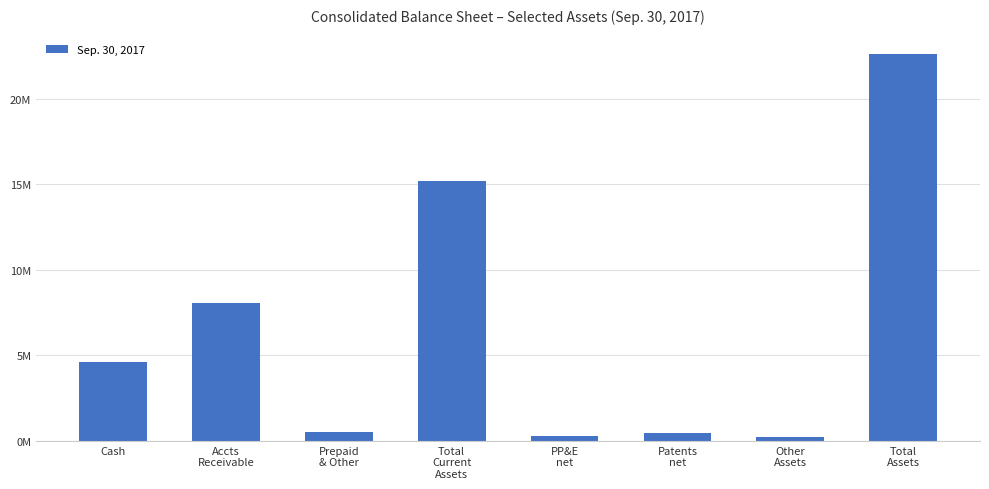

Are the bars horizontal?

No